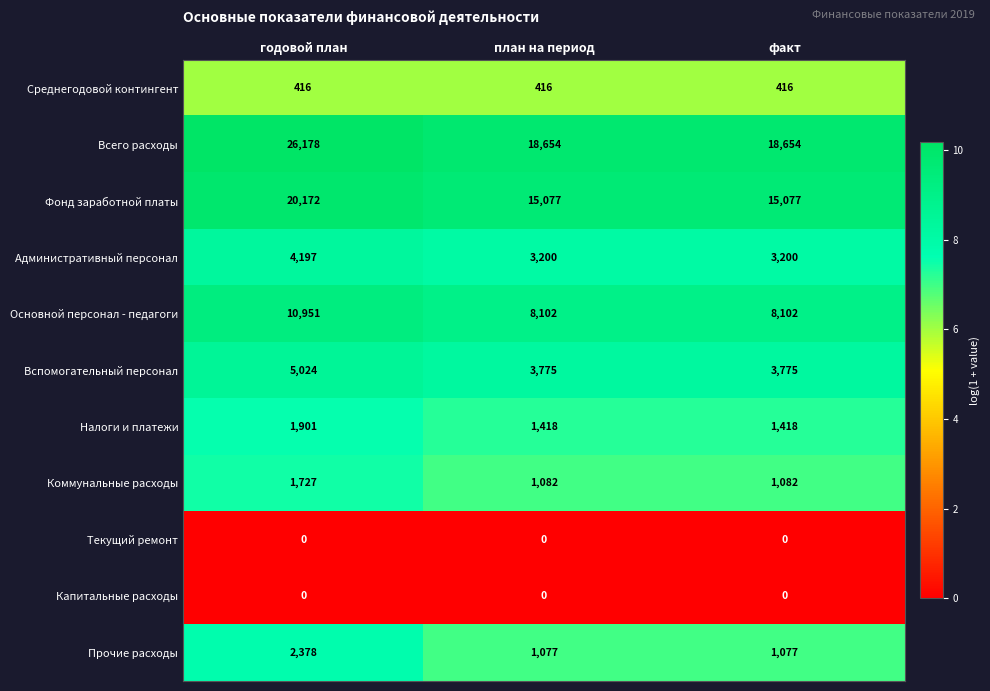

What is the difference between the Административный персонал values at факт and годовой план?

997